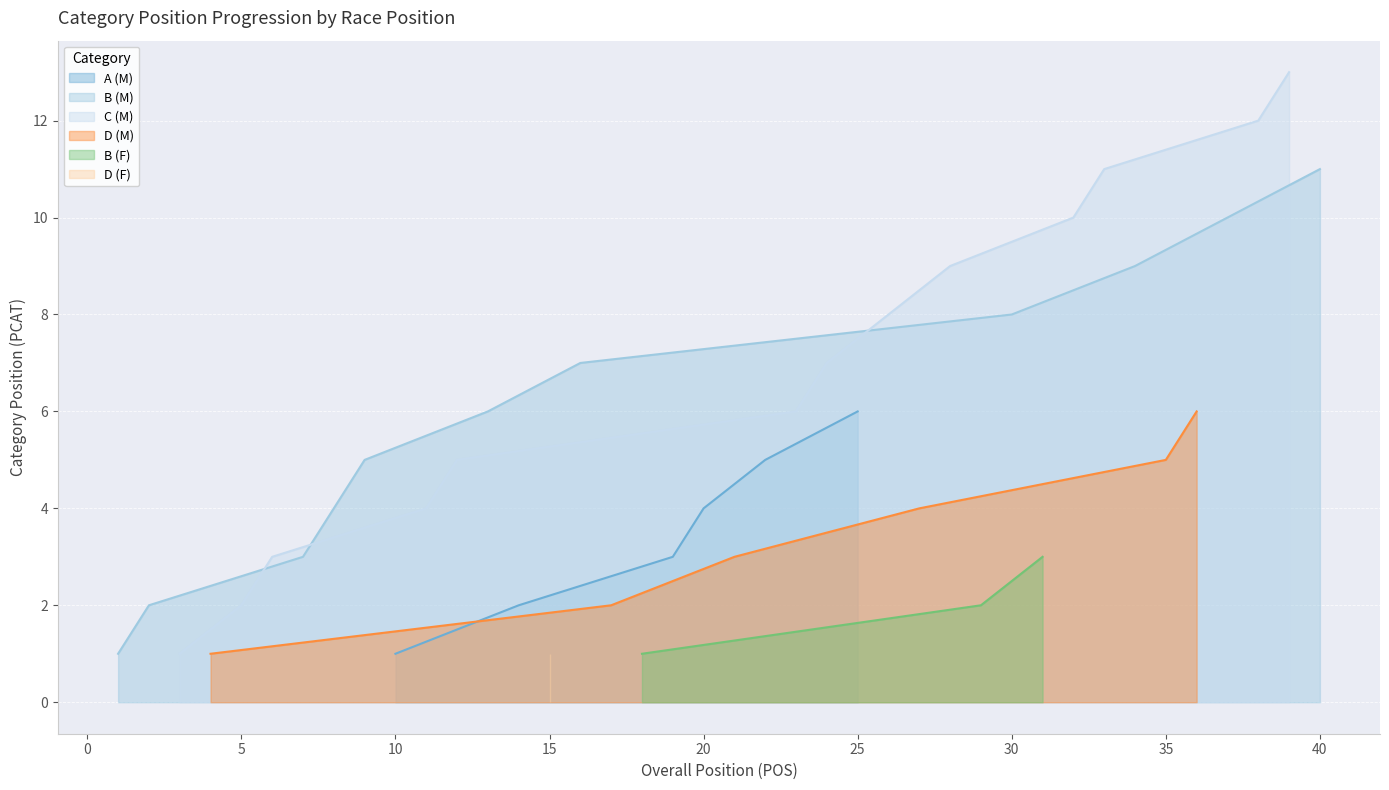

At which label does A (M) reach its minimum?

10